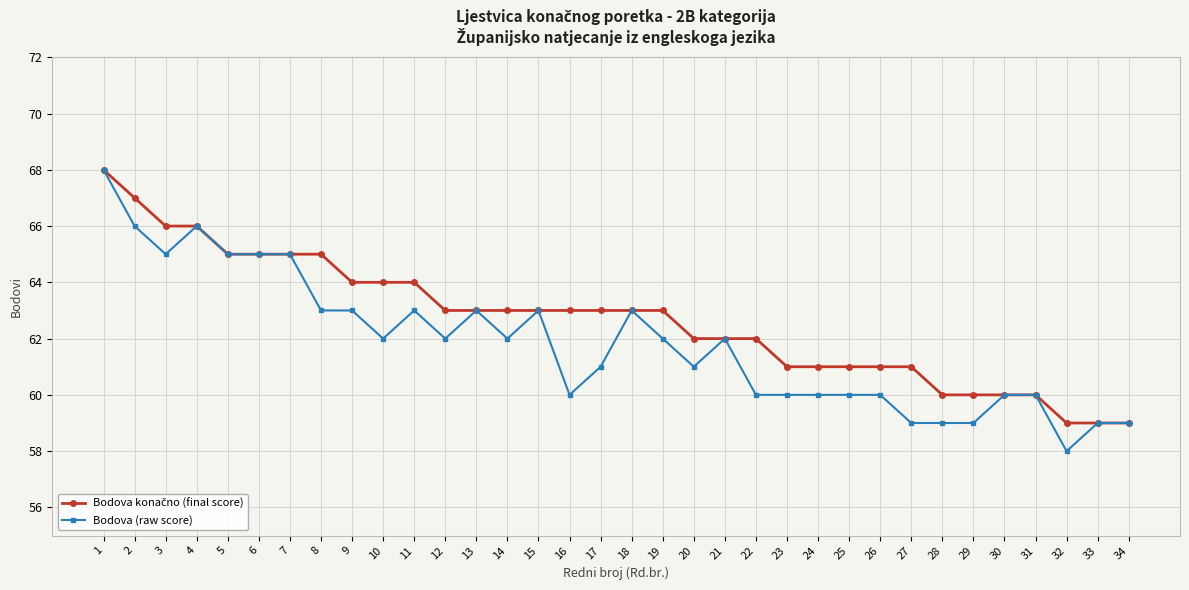

Where is the first local maximum for Bodova (raw score)?

4